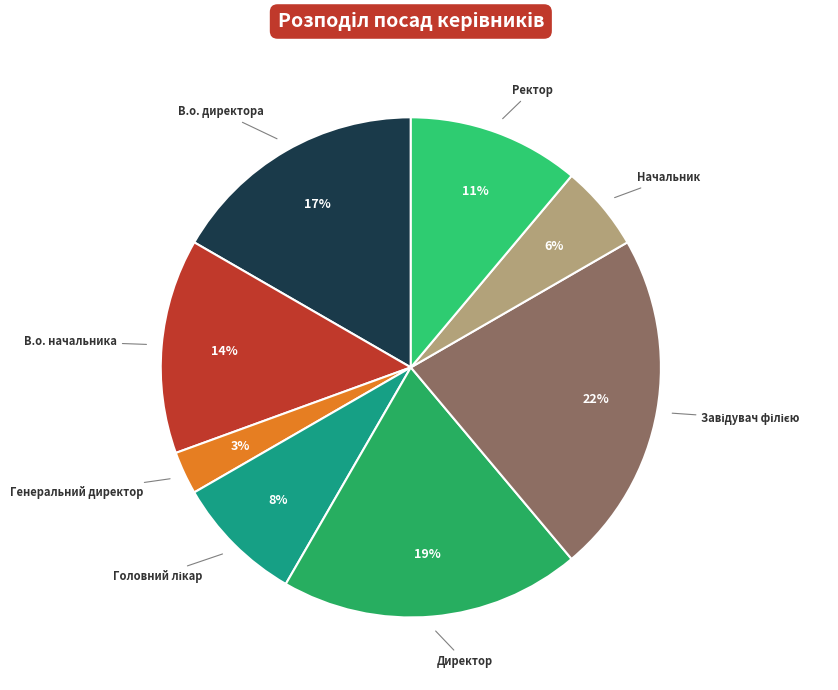

What percentage is the Генеральний директор slice, to the nearest percent?

3%